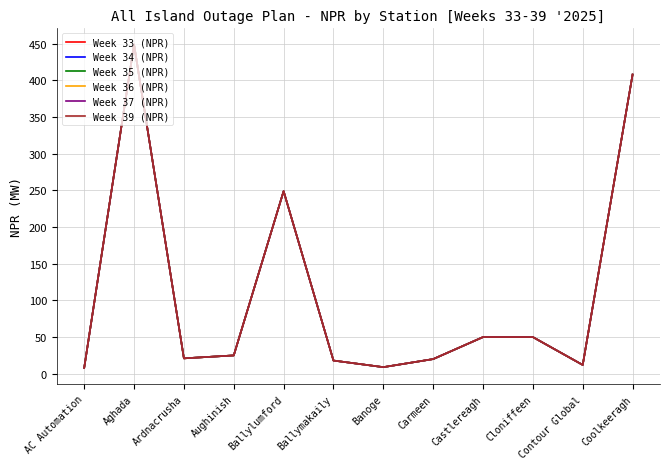

True or false: Week 35 (NPR) and Week 36 (NPR) cross at least once.

False